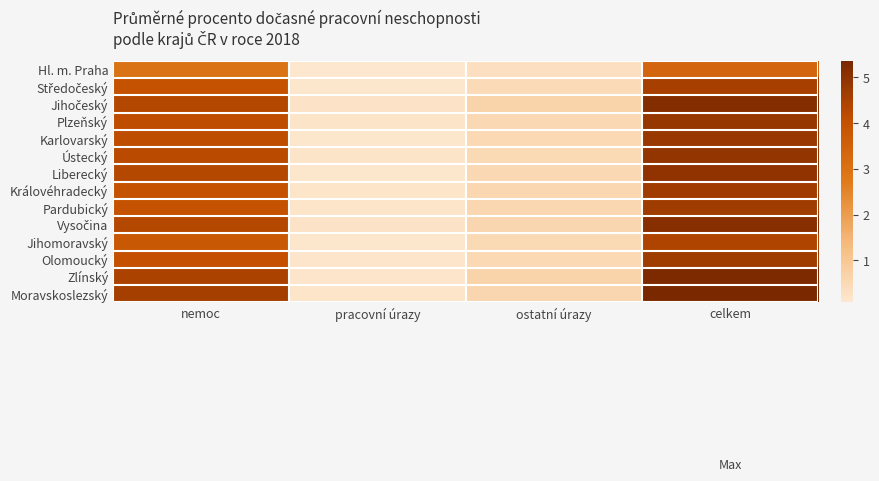

At how many categories does at least one series exceed 2?

2